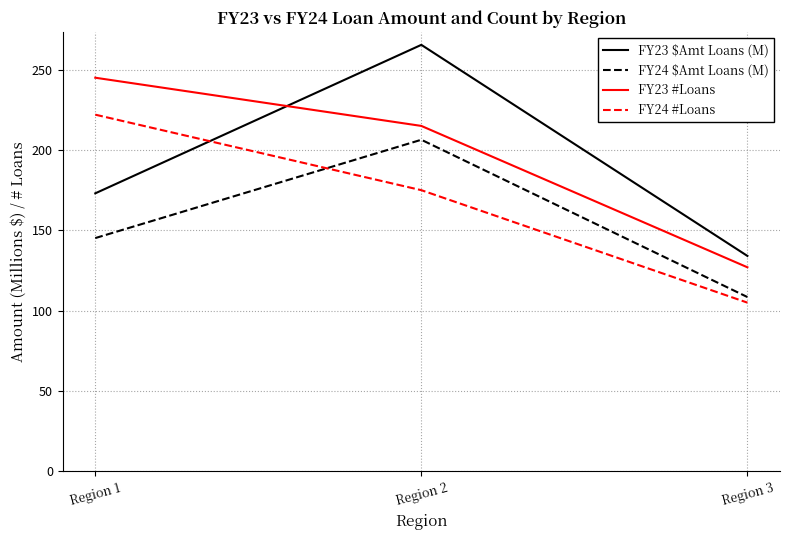

What is the difference between the highest and lowest values at Region 1?

99.8